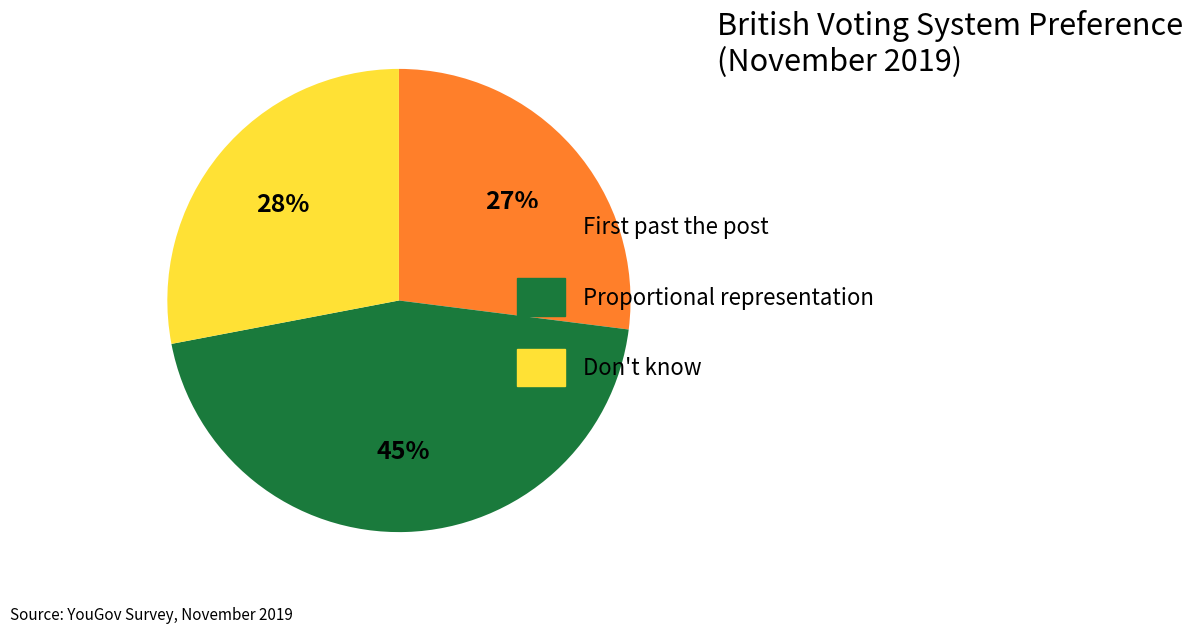

Which slice is the largest?

Proportional representation